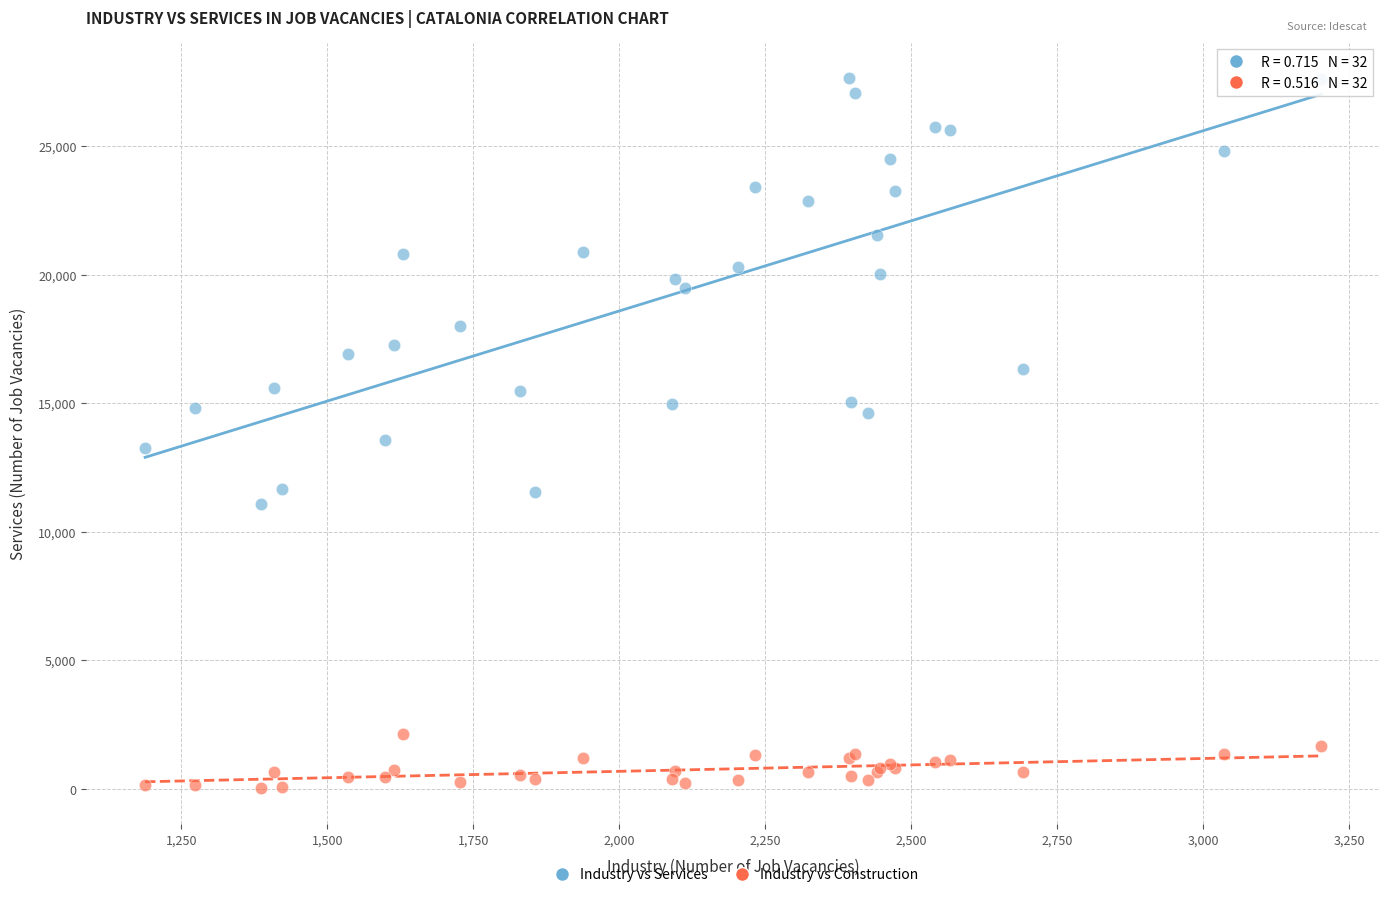

Which series has the largest Y range (max minus min)?

Industry vs Services